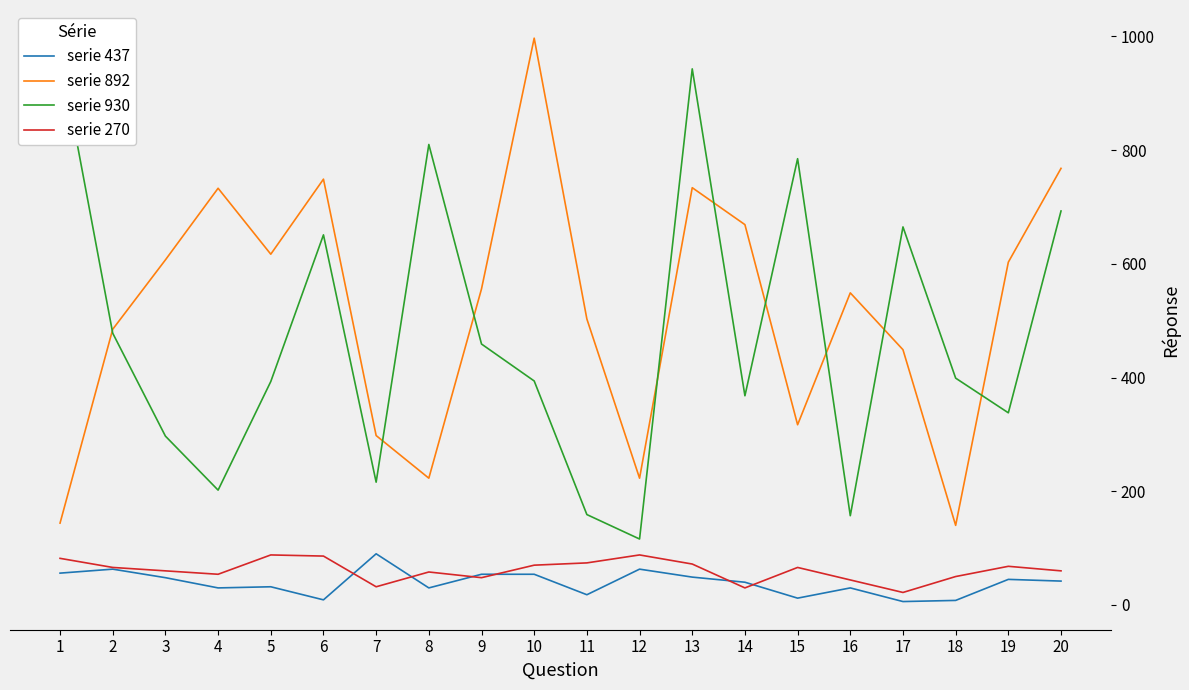

In serie 270, how many points are lower than both neighbors (excluding endpoints)?

5